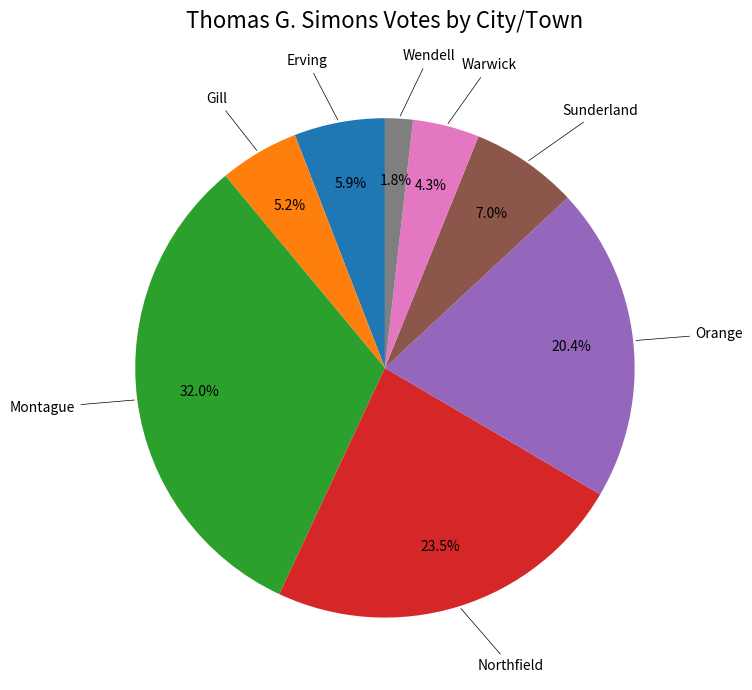

How many segments does this pie chart have?

8